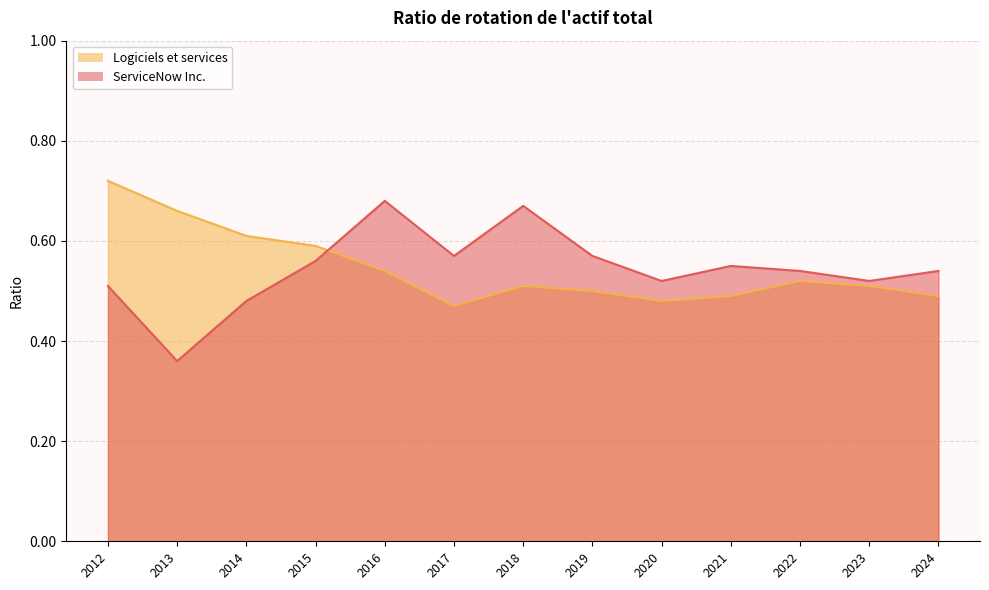

True or false: ServiceNow Inc. has a value of 0.6 at 2019.

True